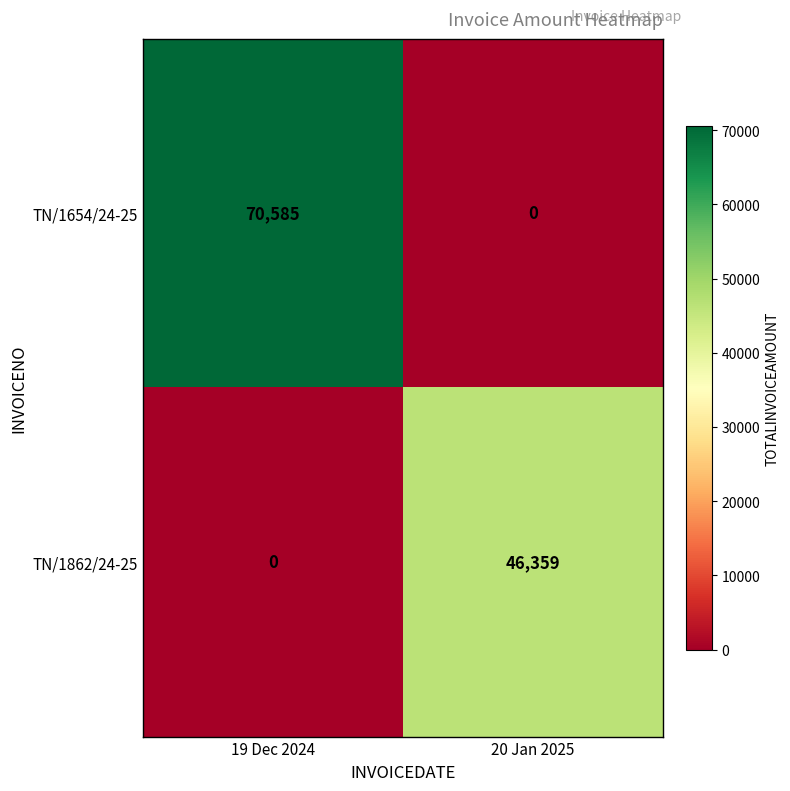

Which label corresponds to the largest value in the chart?

19 Dec 2024